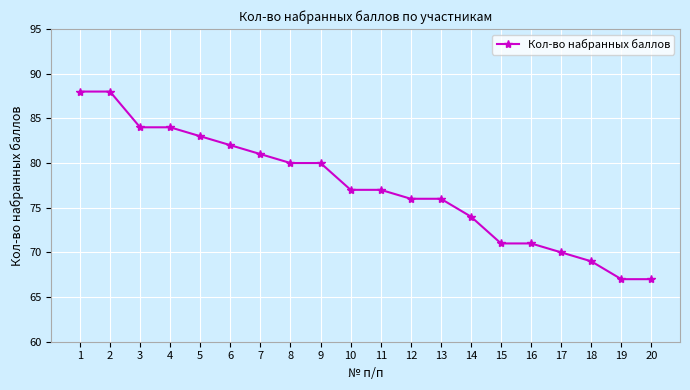

What is the value of the 14th point from the left?

74